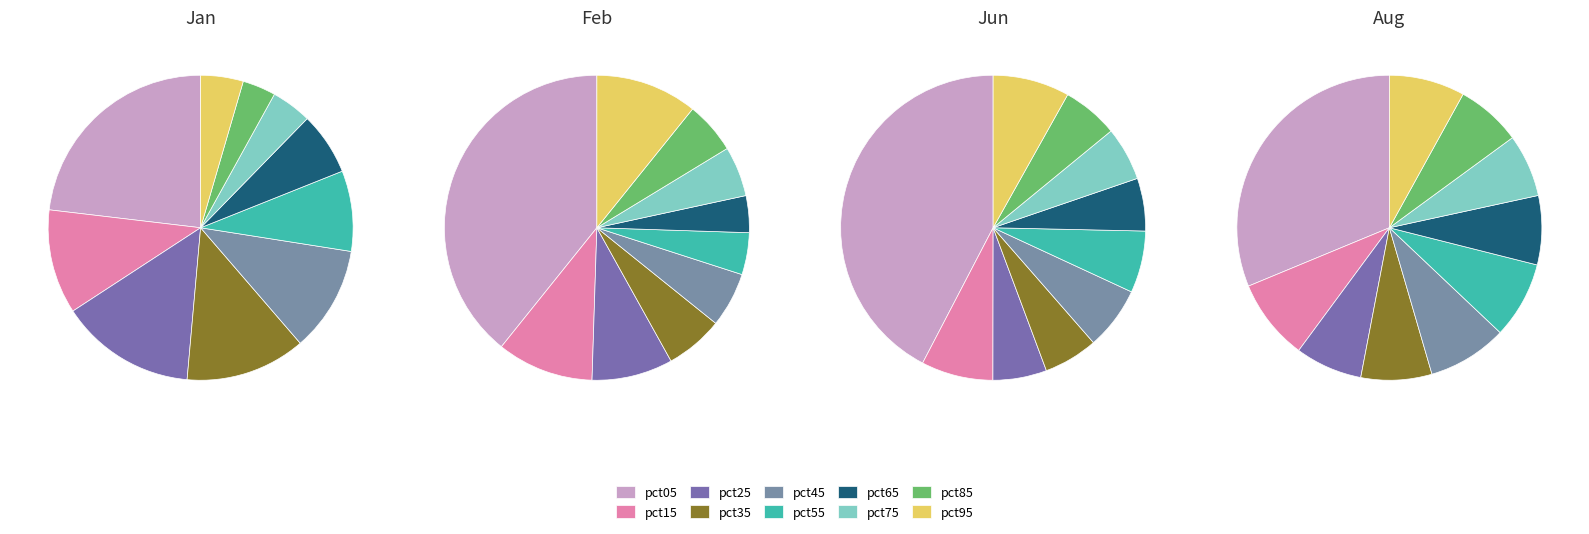

Between pct25 and pct65, which series saw the biggest shift?

Jan